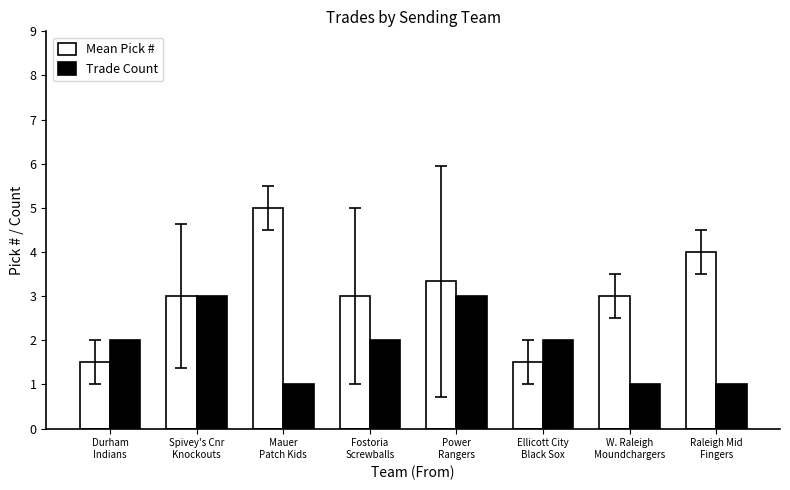

How many data points does each series have?

8